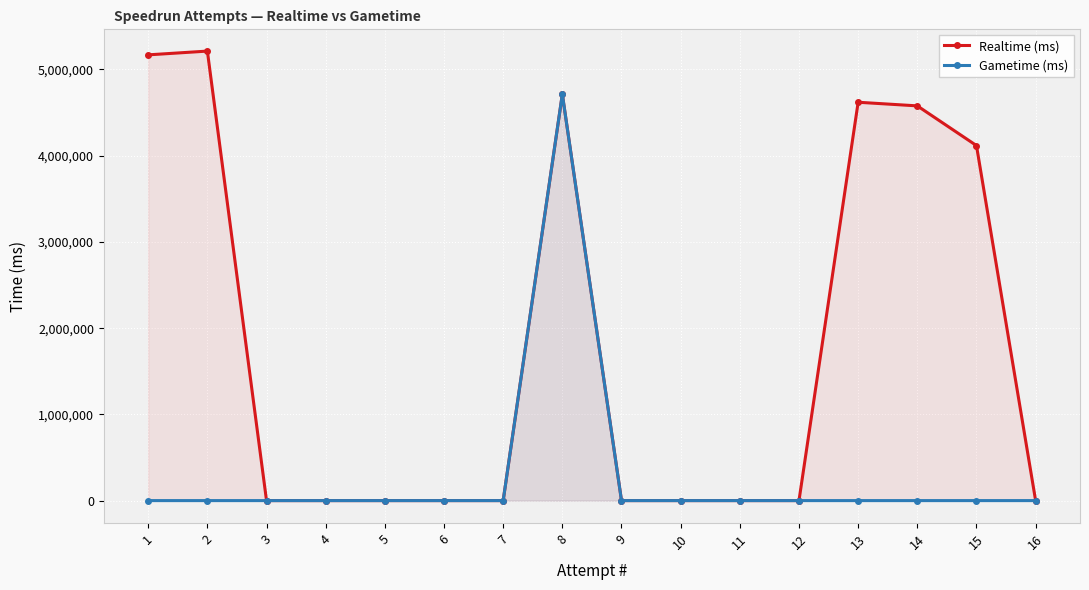

Reading left to right, transcribe all the data shown in this chart.

Realtime (ms): 1=5166751	2=5210334	3=0	4=0	5=0	6=0	7=0	8=4710527	9=0	10=0	11=0	12=0	13=4617407	14=4575423	15=4115419	16=0
Gametime (ms): 1=0	2=0	3=0	4=0	5=0	6=0	7=0	8=4710527	9=0	10=0	11=0	12=0	13=0	14=0	15=0	16=0